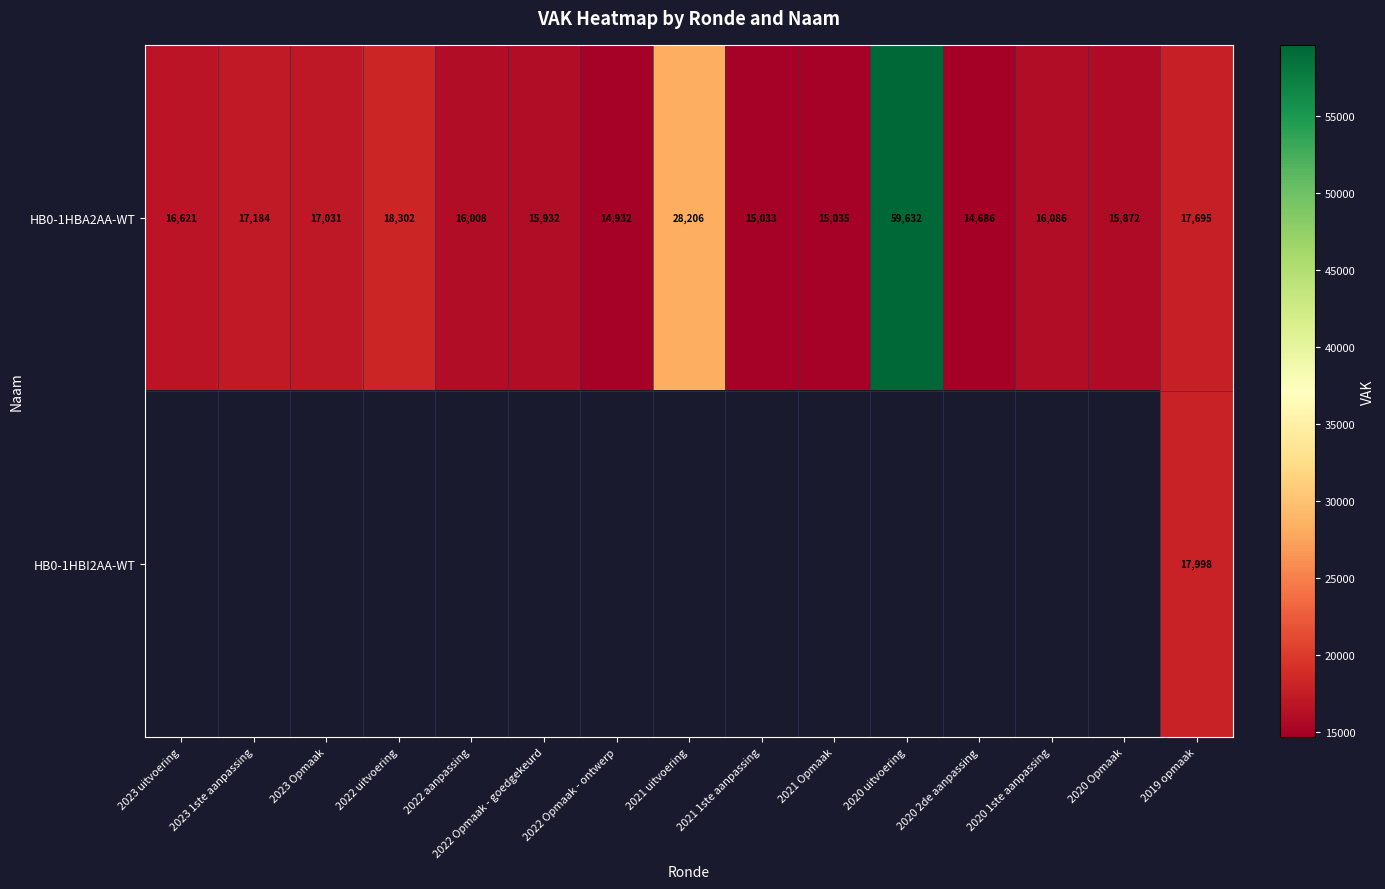

Which label corresponds to the largest value in the chart?

2020 uitvoering